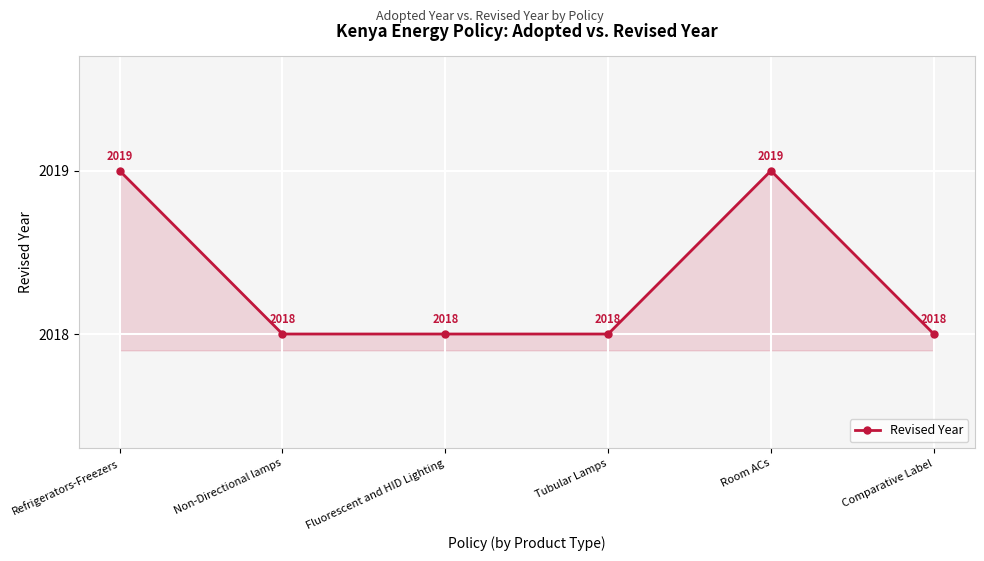

Reading right to left, extract all data points from this chart.

2018	2019	2018	2018	2018	2019